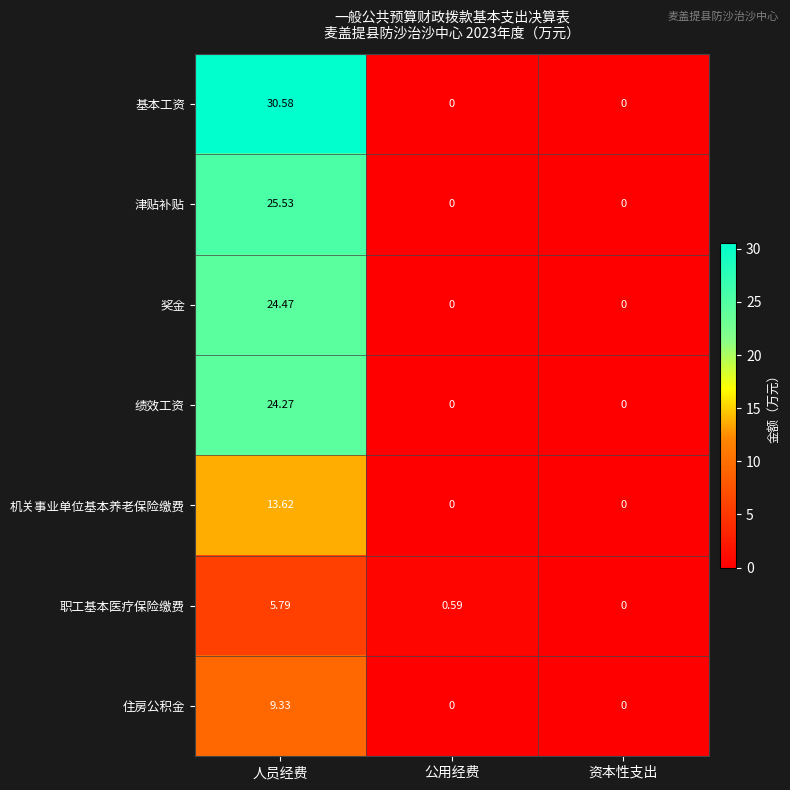

Which series changed the most between 人员经费 and 资本性支出?

基本工资